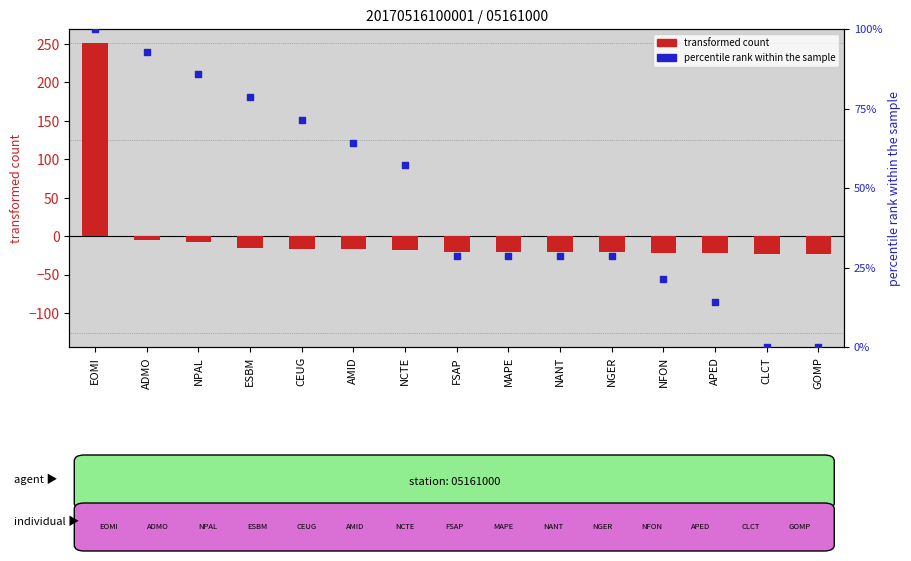

Which series has the widest spread of Y values?

transformed count